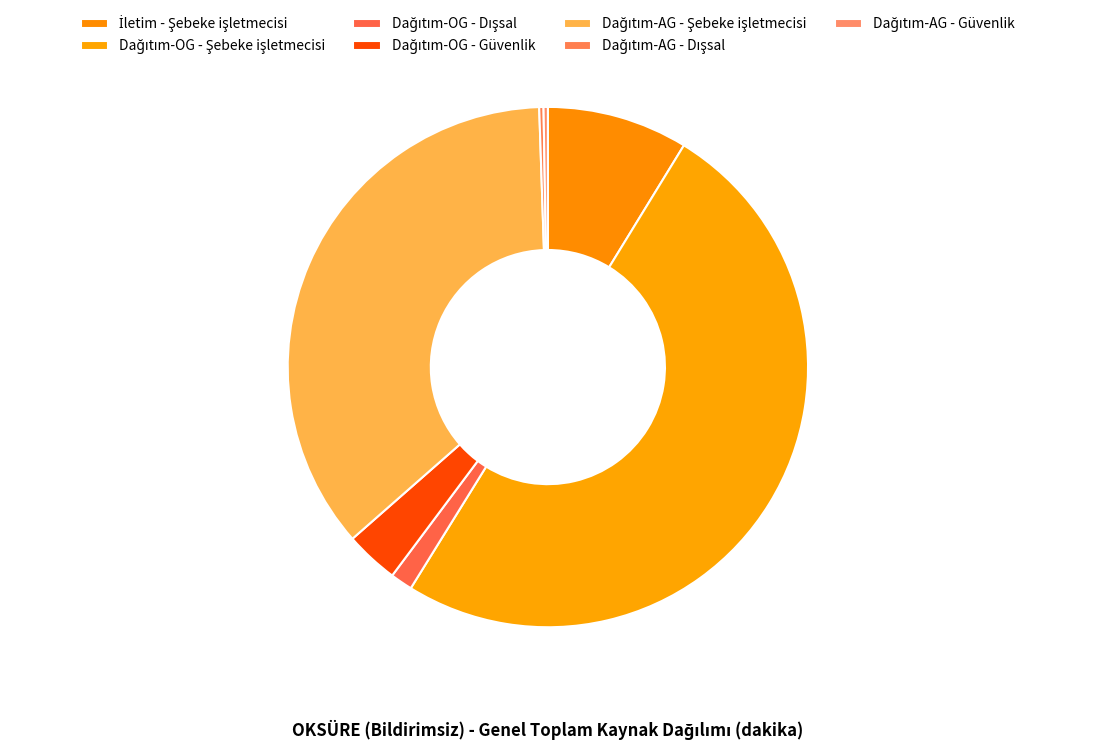

Count the number of slices in the pie.

7